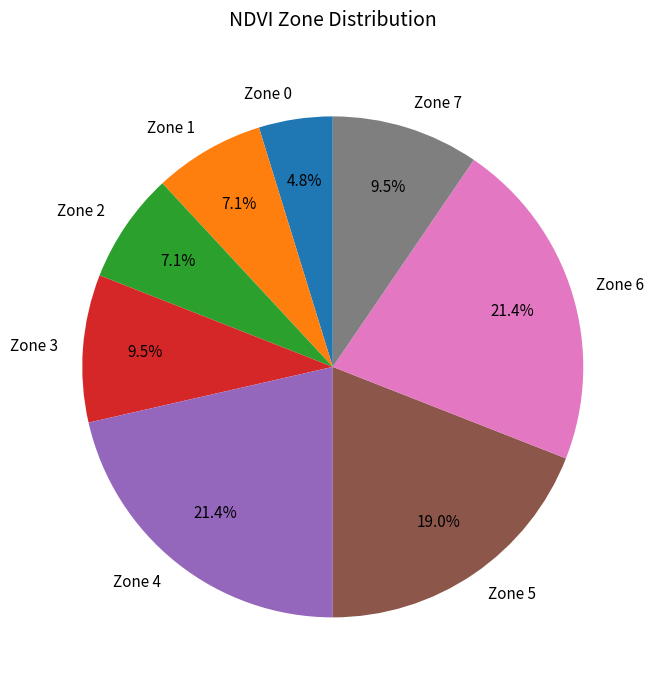

What is the ratio of the value at Zone 1 to the value at Zone 6?

0.3